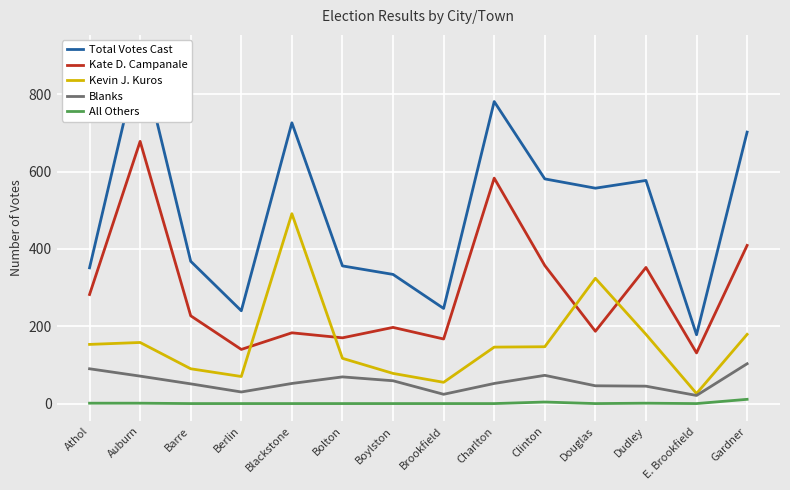

At which category is the sum across all series the highest?

Auburn